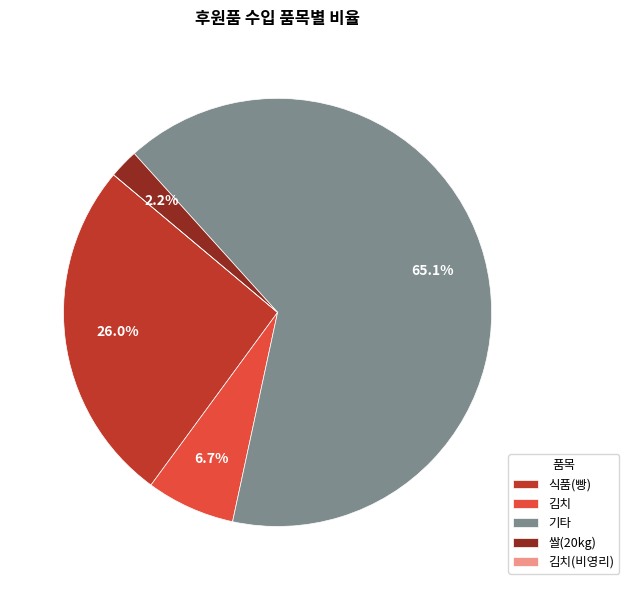

Does 쌀(20kg) represent more than half of the total?

No